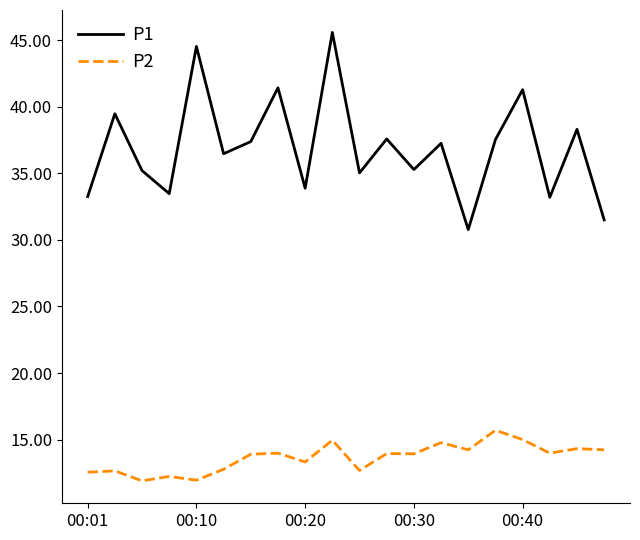

True or false: P1 and P2 intersect in this chart.

False